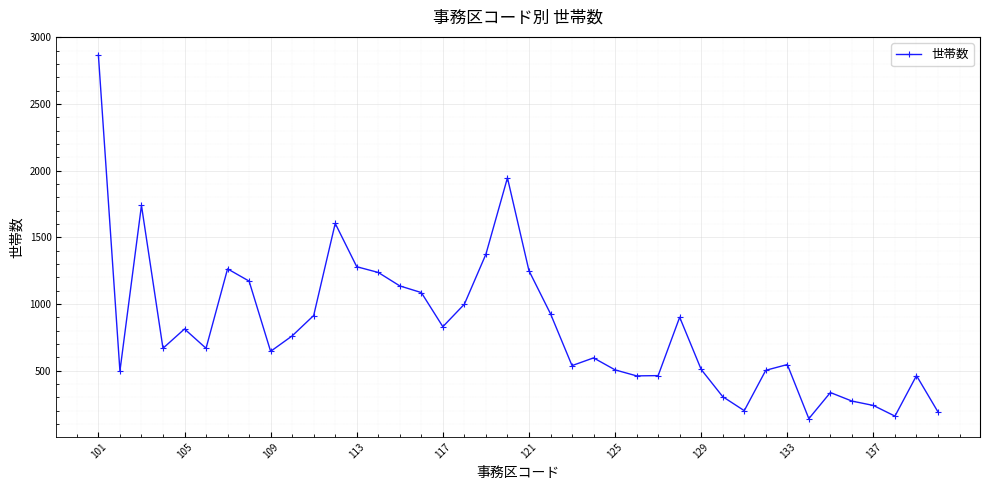

What is the smallest value displayed?

139